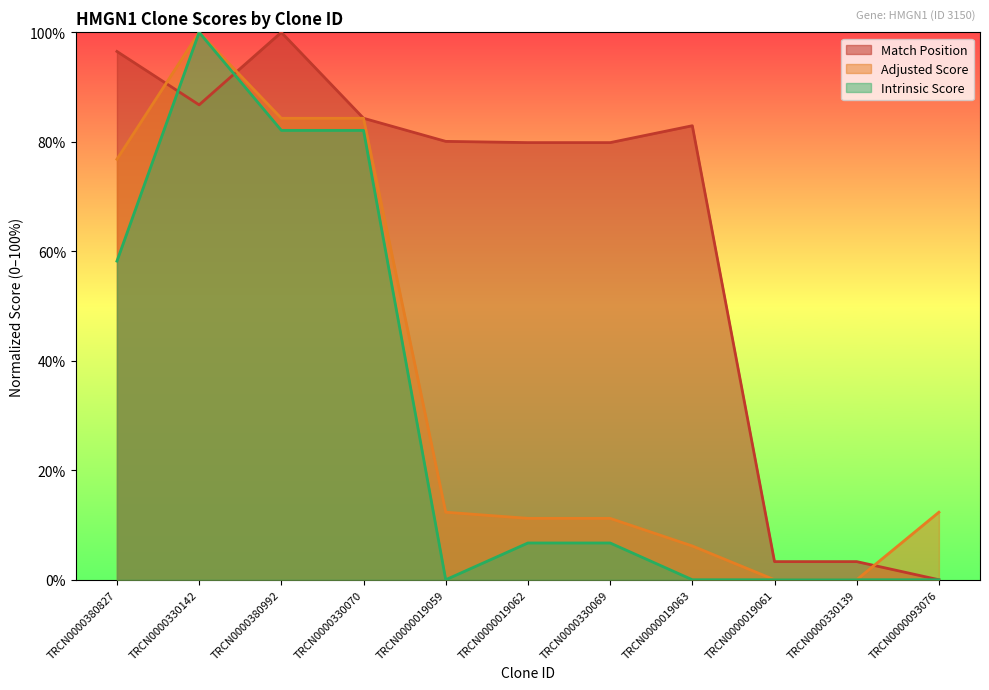

In Match Position, how many points are lower than both neighbors (excluding endpoints)?

1